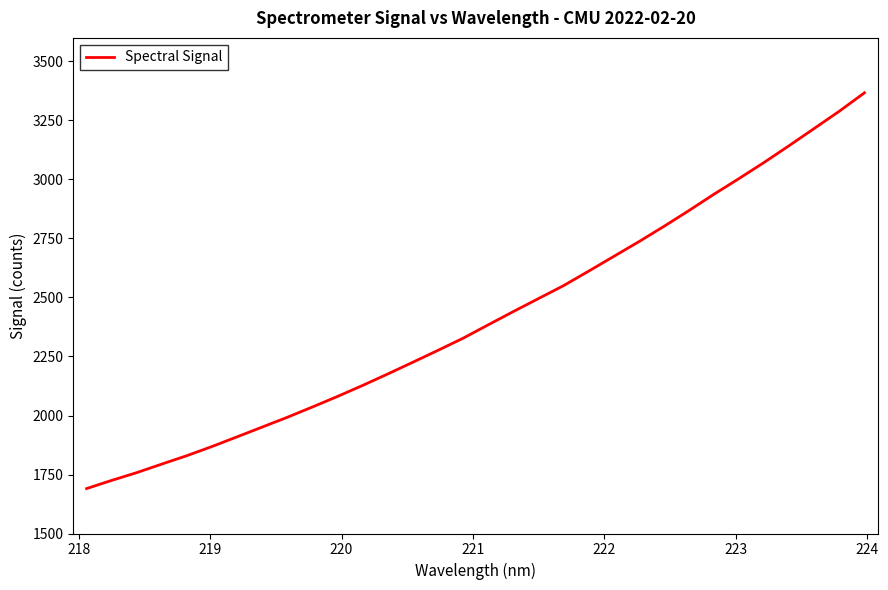

What is the greatest value displayed?

3367.4